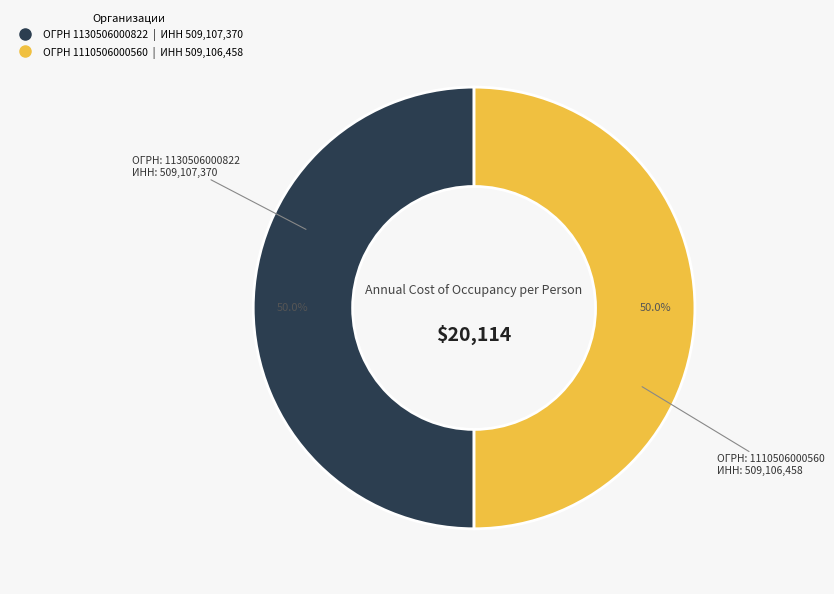

How many segments does this pie chart have?

2